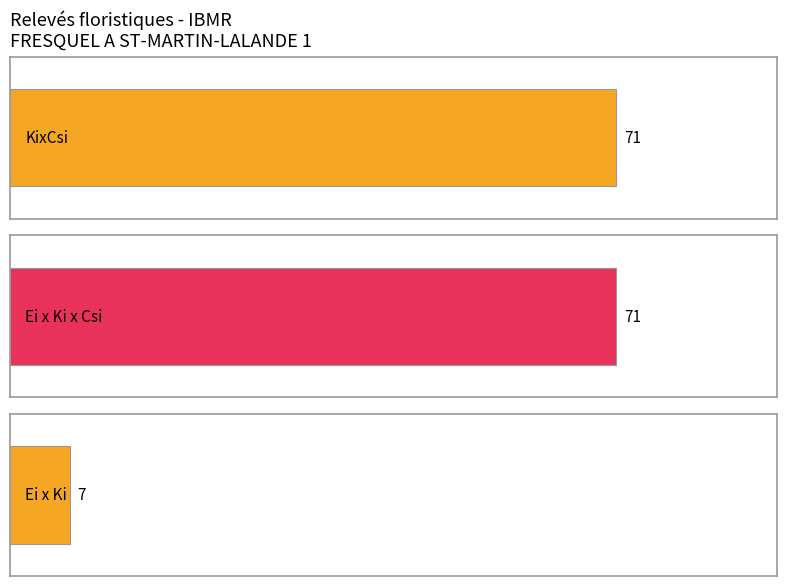

What are all the series names shown in the legend?

KixCsi, Ei x Ki x Csi, Ei x Ki